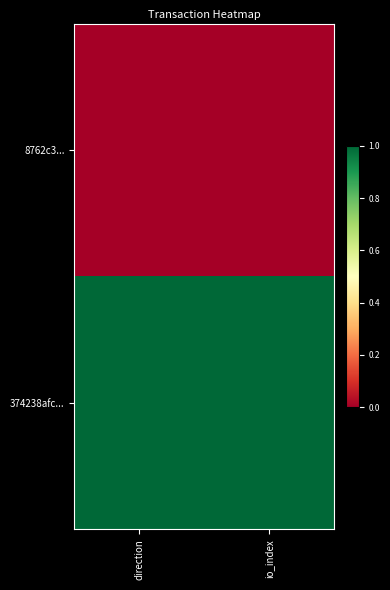

At which category does the chart reach its minimum across all series?

direction